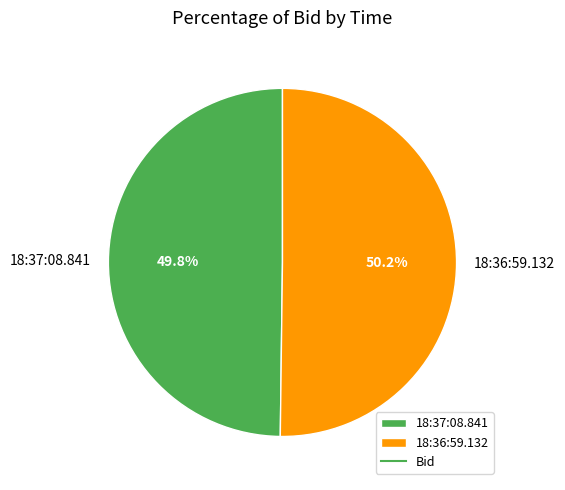

How many segments does this pie chart have?

2